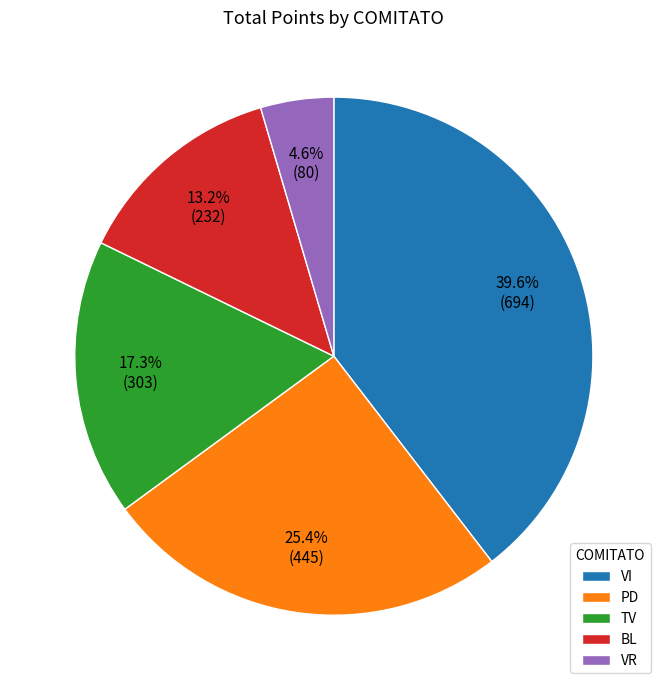

Is there any slice that represents more than half of the pie?

No